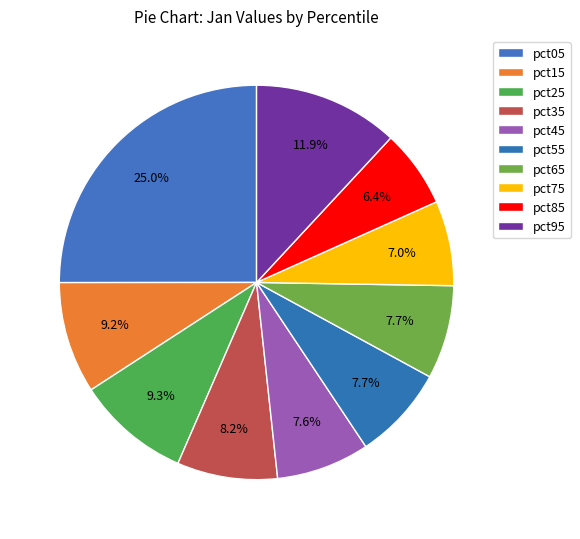

Is there any slice that represents more than half of the pie?

No